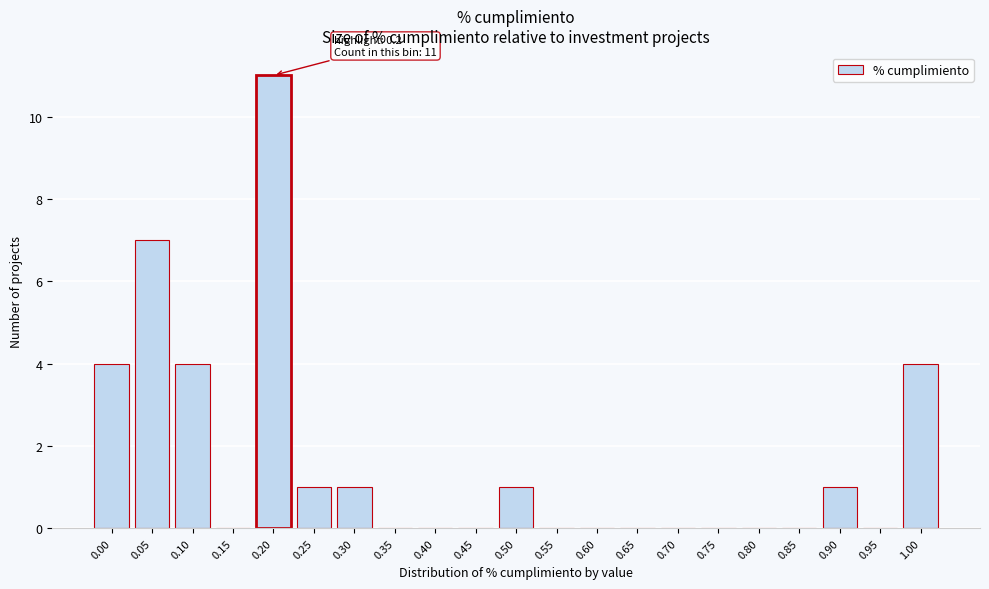

Reading right to left, list all the values displayed in this chart.

1.00=4	0.95=0	0.90=1	0.85=0	0.80=0	0.75=0	0.70=0	0.65=0	0.60=0	0.55=0	0.50=1	0.45=0	0.40=0	0.35=0	0.30=1	0.25=1	0.20=11	0.15=0	0.10=4	0.05=7	0.00=4